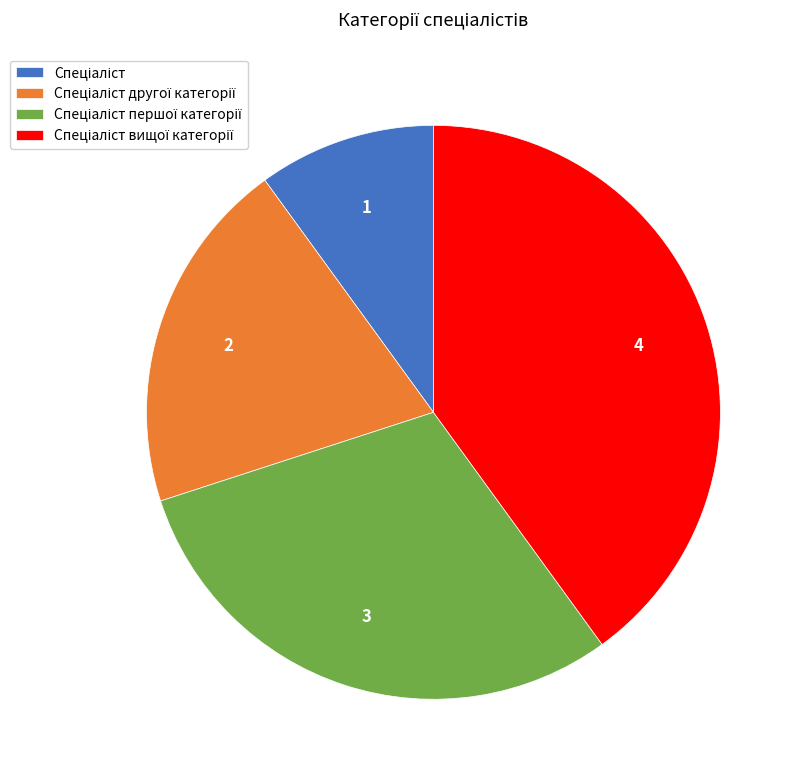

Is there a majority slice in this chart?

No